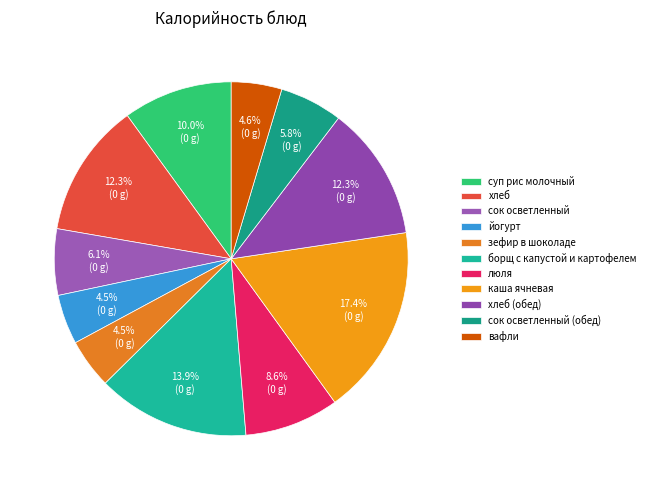

Count the number of slices in the pie.

11